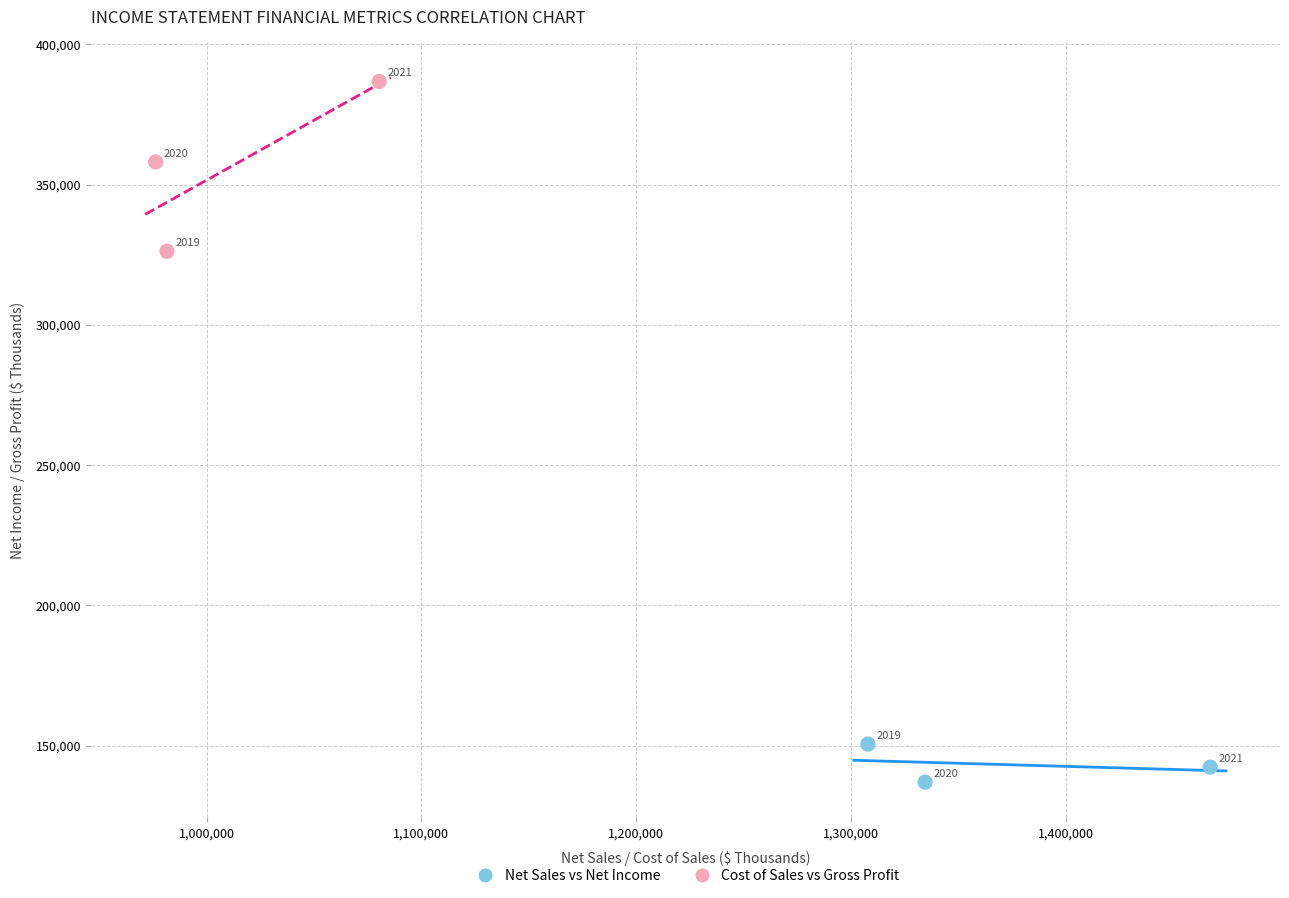

Which series reaches the maximum Y coordinate?

Cost of Sales vs Gross Profit